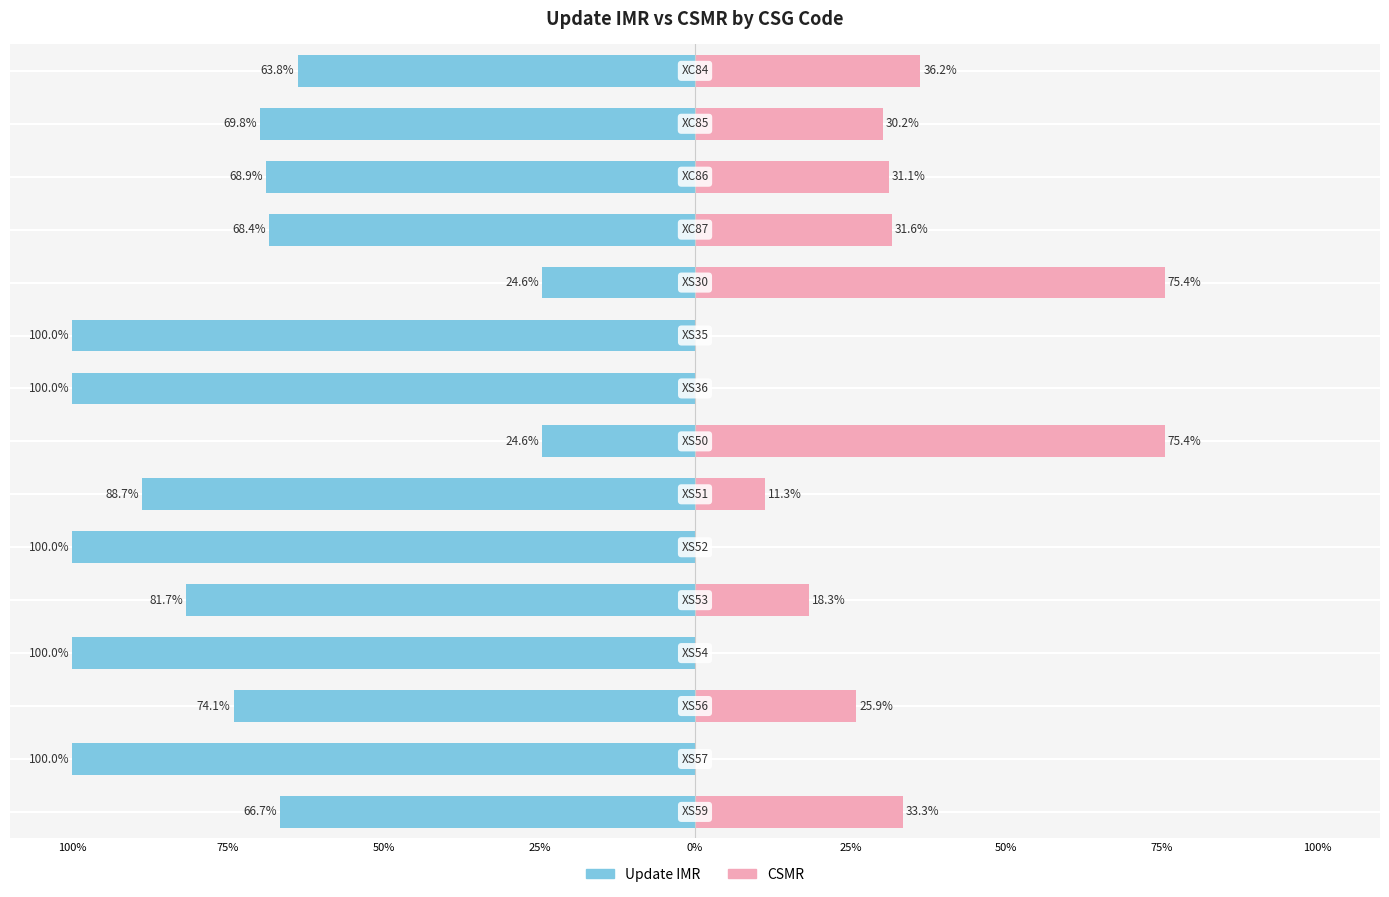

At how many categories does at least one series exceed -33?

15